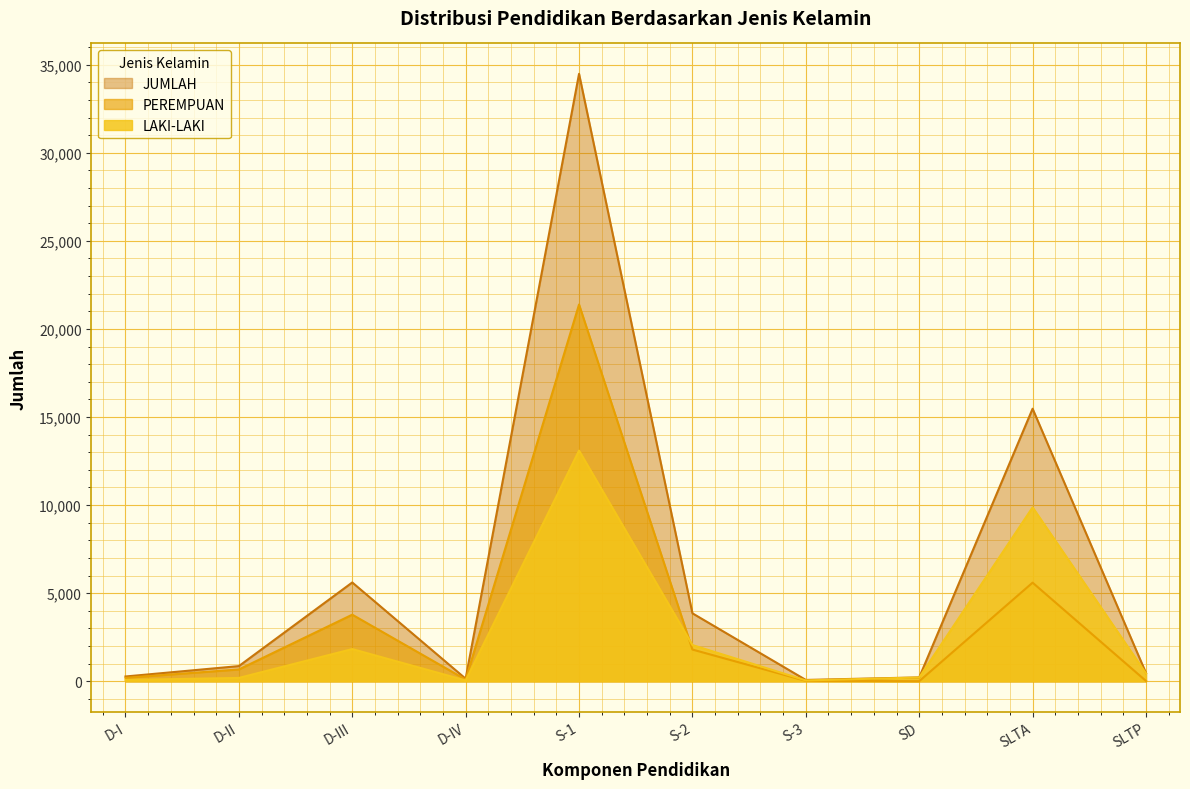

What is the difference between the highest and lowest values at SLTP?

450